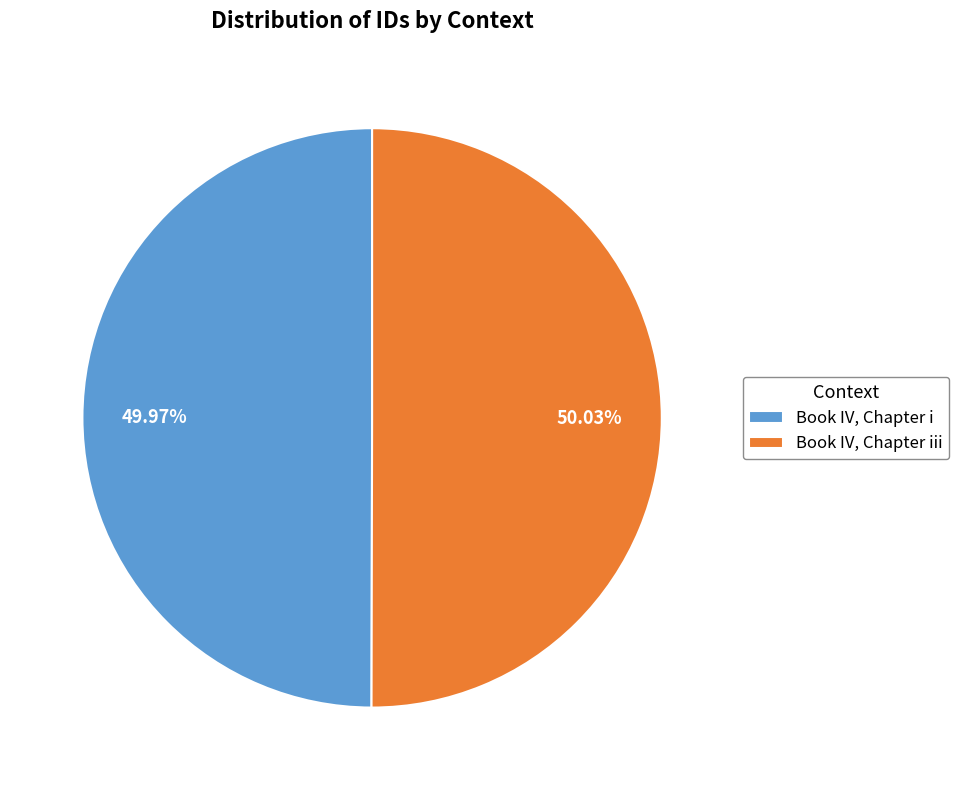

Is there a majority slice in this chart?

Yes